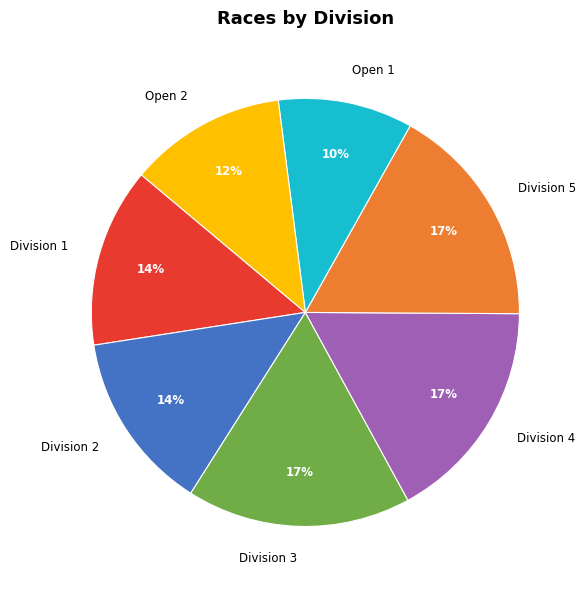

Which category has the smallest portion of the pie?

Open 1